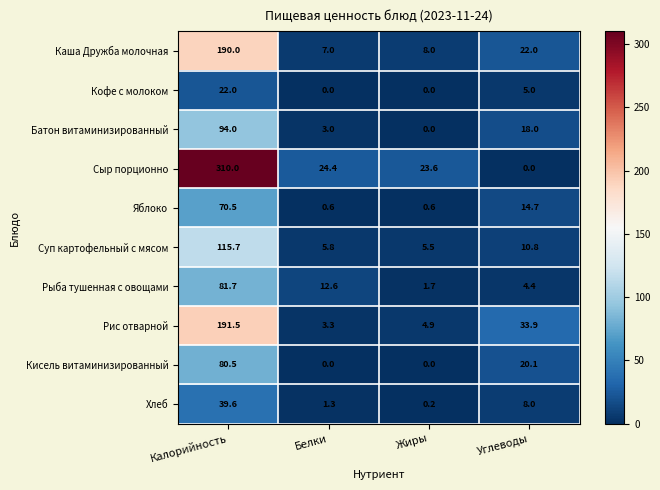

How many series are shown in this chart?

10